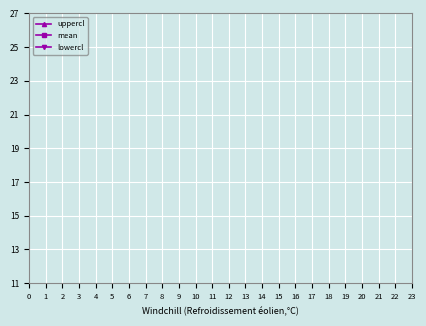

True or false: mean and uppercl cross at least once.

False